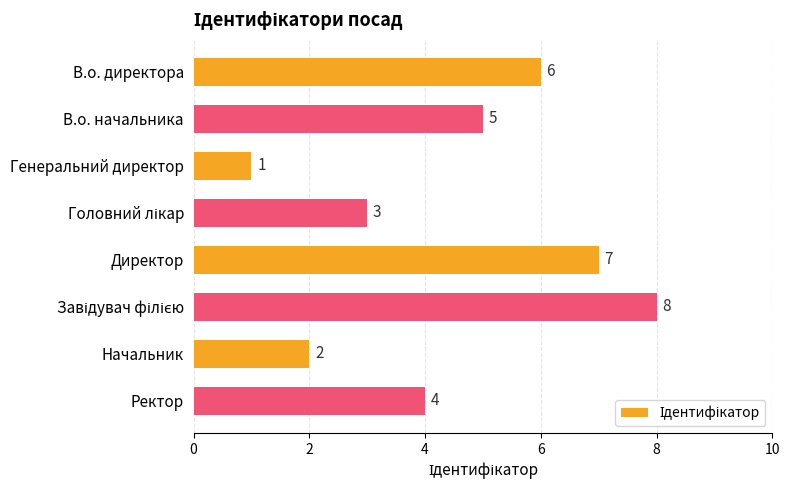

Between Ректор and Генеральний директор, which is larger?

Ректор